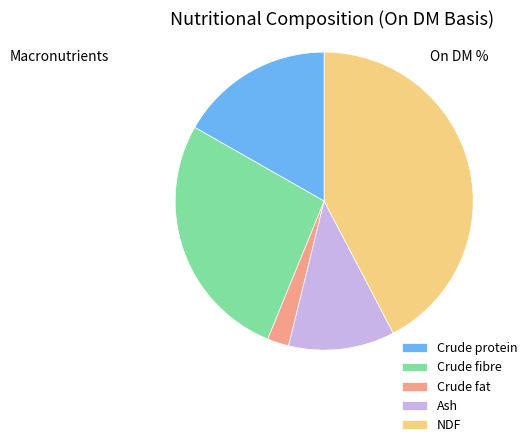

True or false: Crude fat accounts for 2% of the total.

True